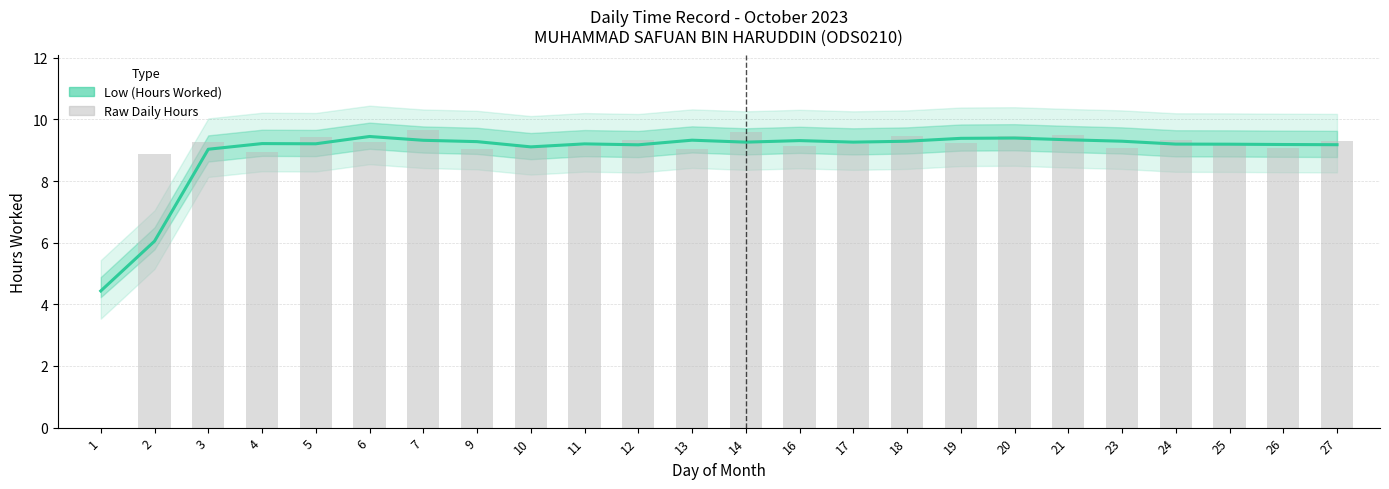

What is the spread (max minus min) of values at 7?

0.3